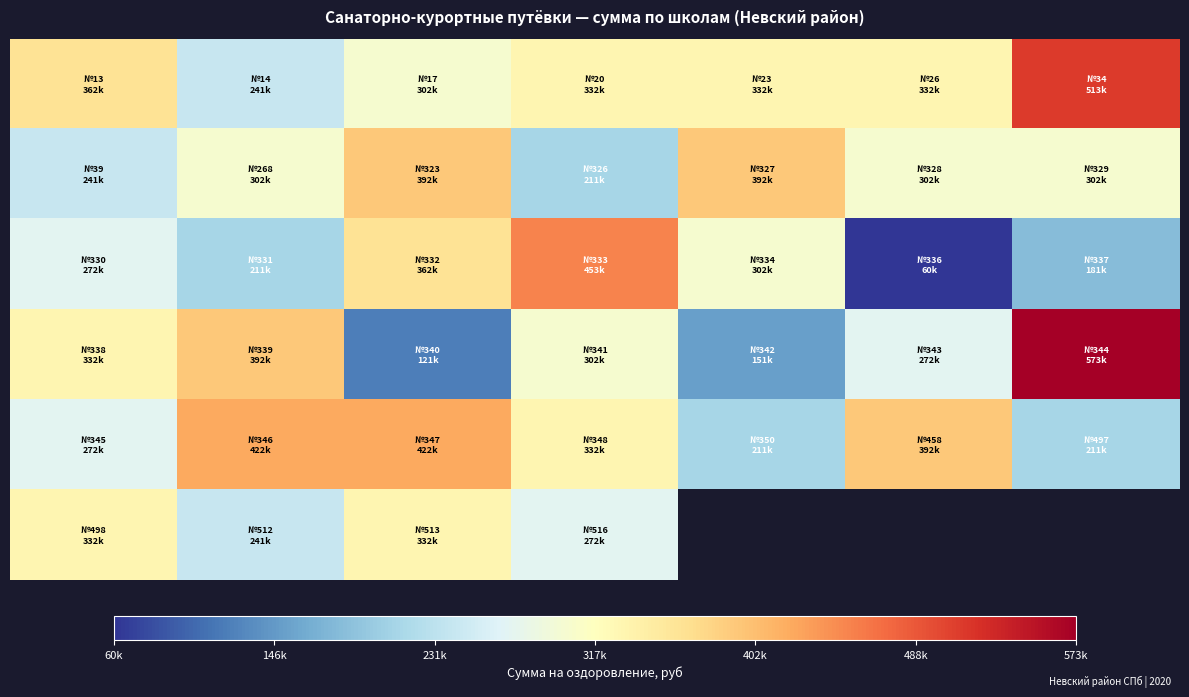

What is the smallest value displayed?

60355.0